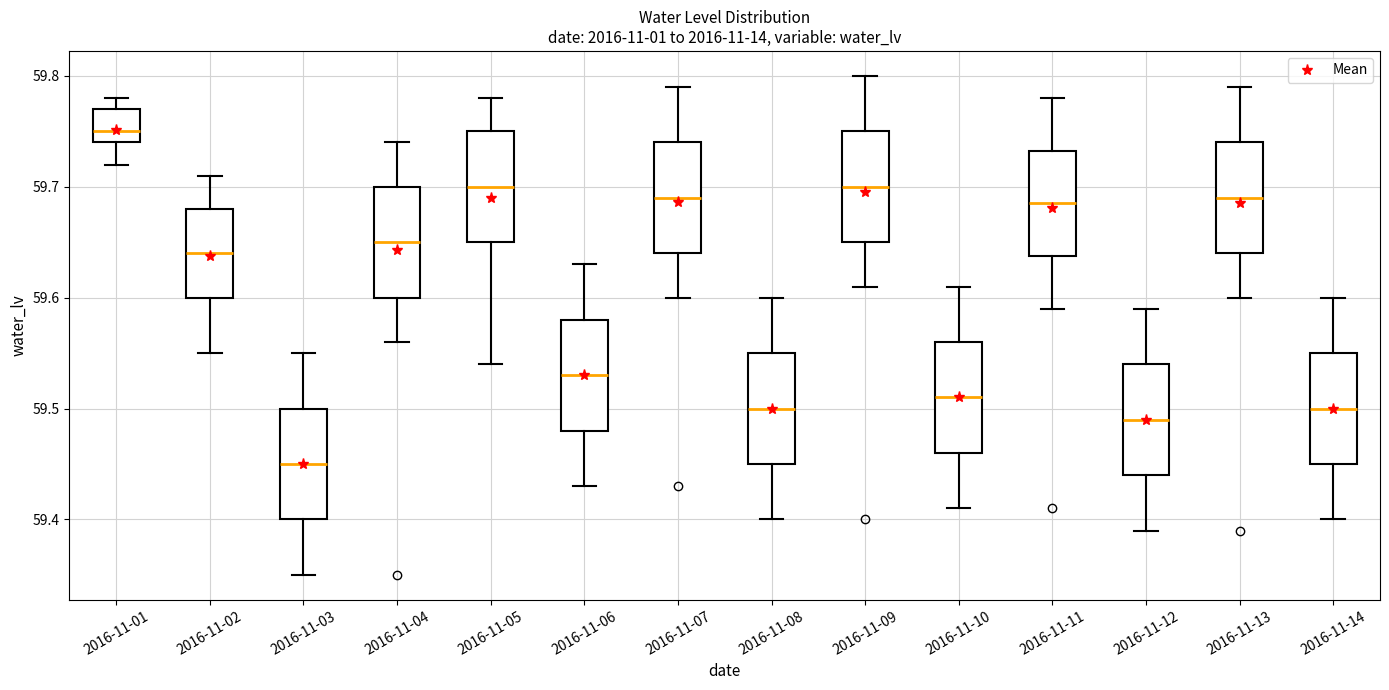

Which box's median line is the highest?

2016-11-01